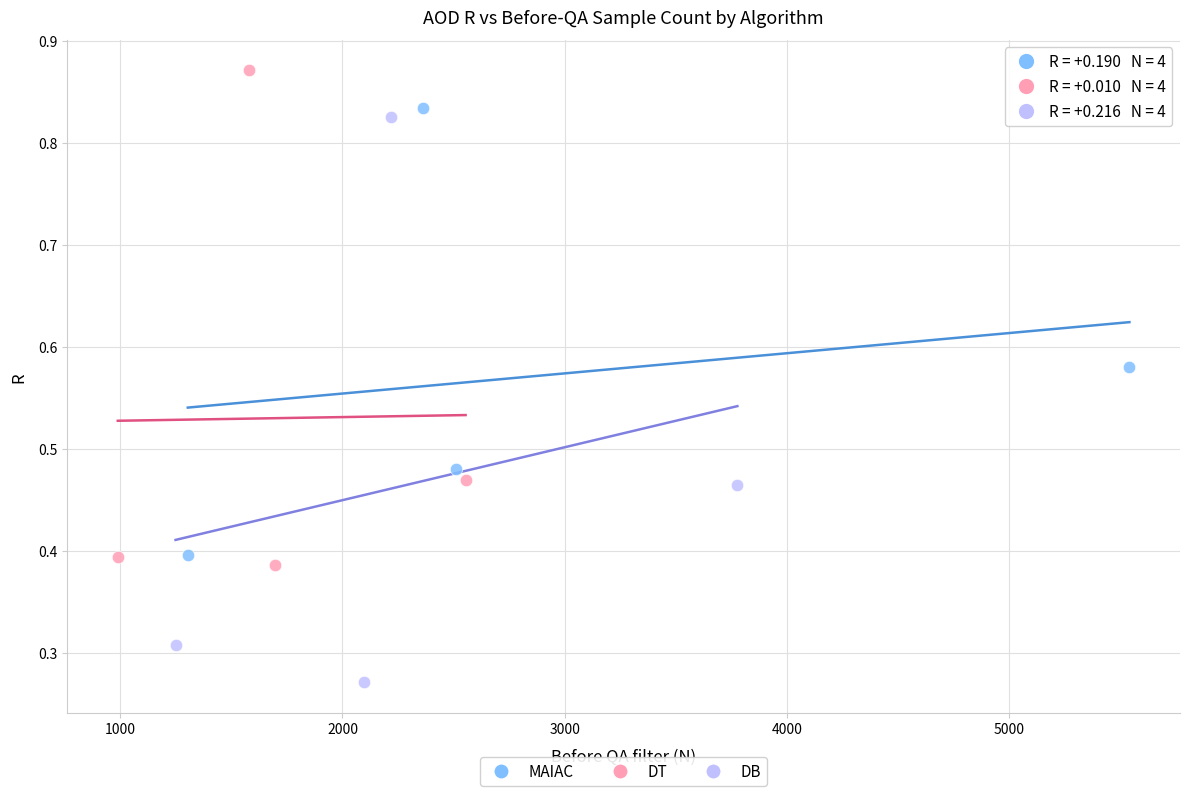

Which series reaches the minimum Y coordinate?

DB